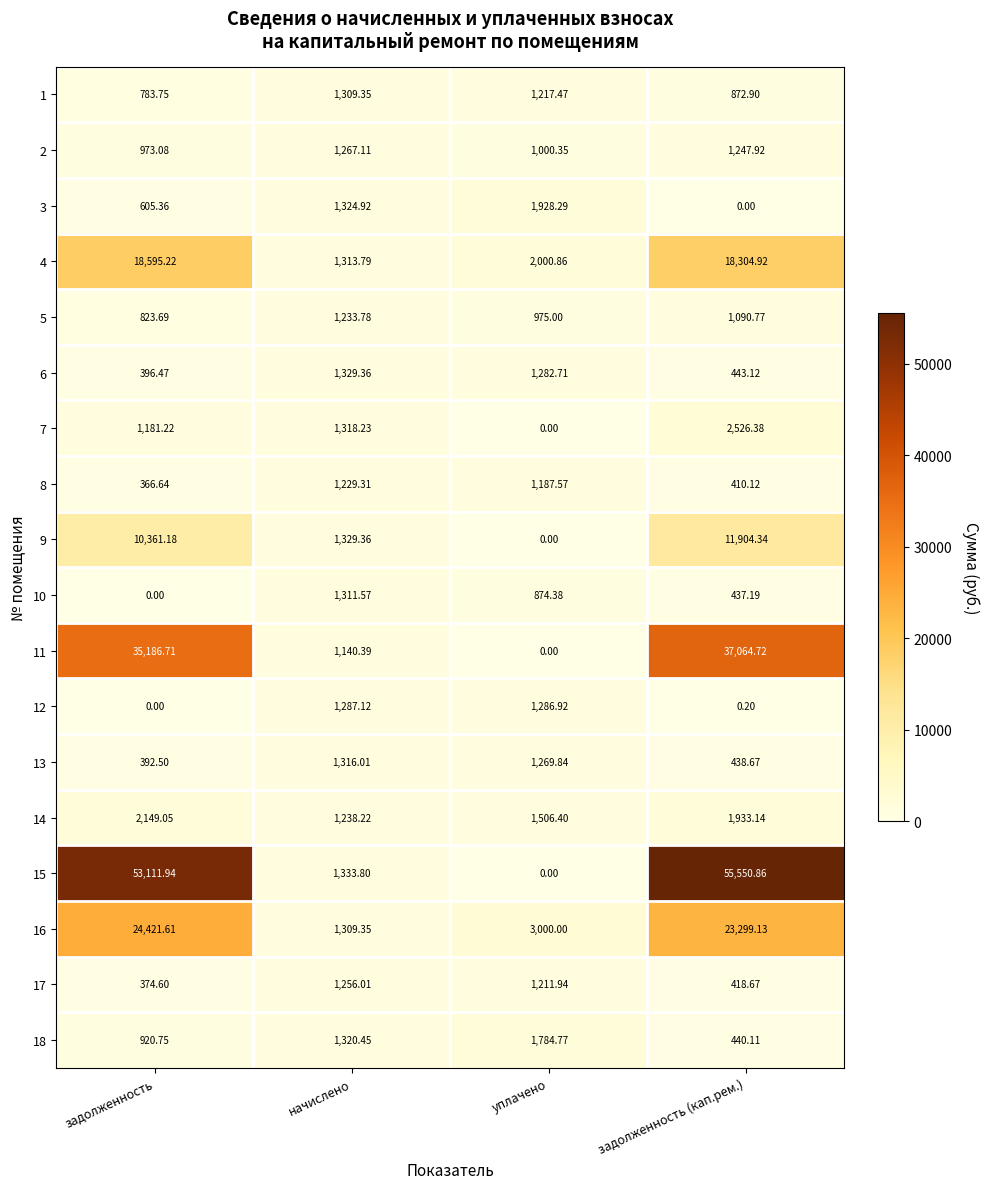

At which category does the chart reach its peak across all series?

задолженность (кап.рем.)